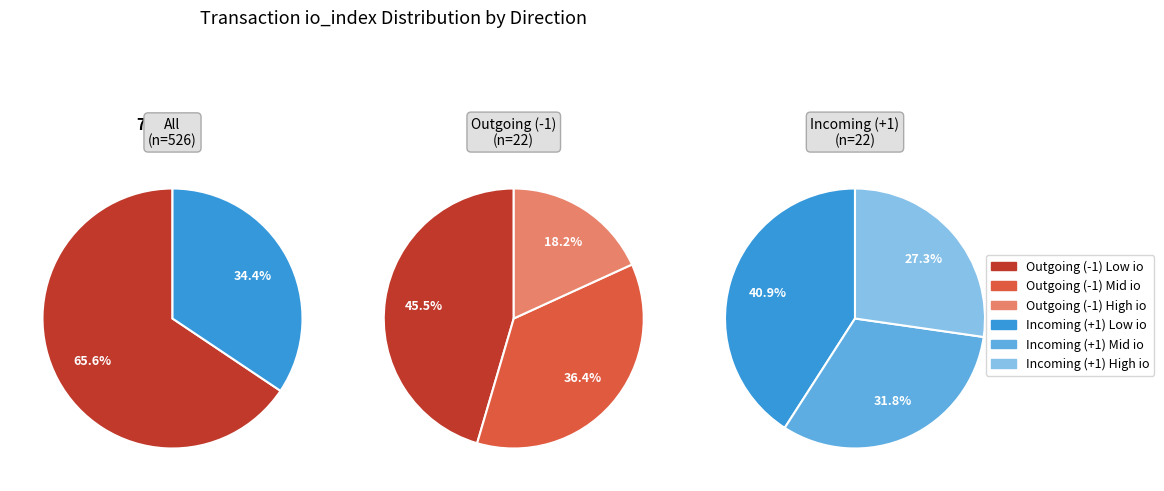

Does any single category account for the majority?

No